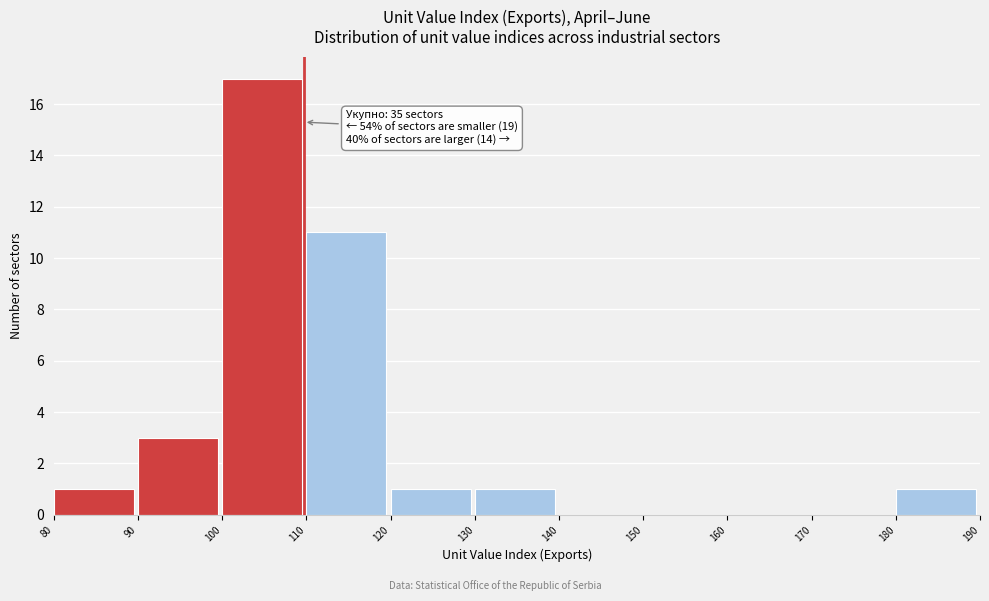

Over which range of the x-axis is the bar tallest?

100 to 110